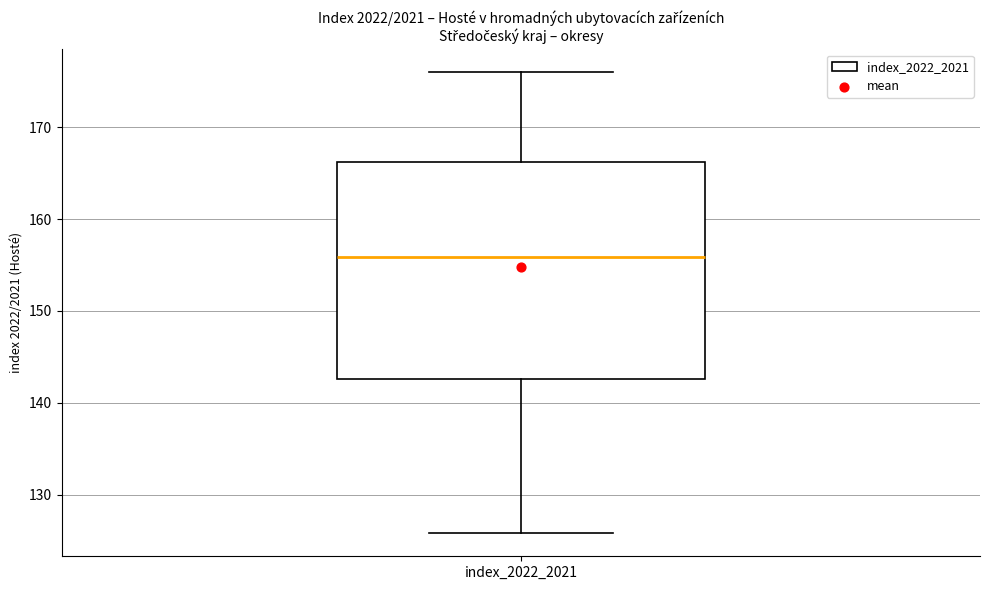

Where is the lower edge of the box for index_2022_2021 on the y-axis? The values are not printed on the chart, so give them approximately, as read against the axis.

143